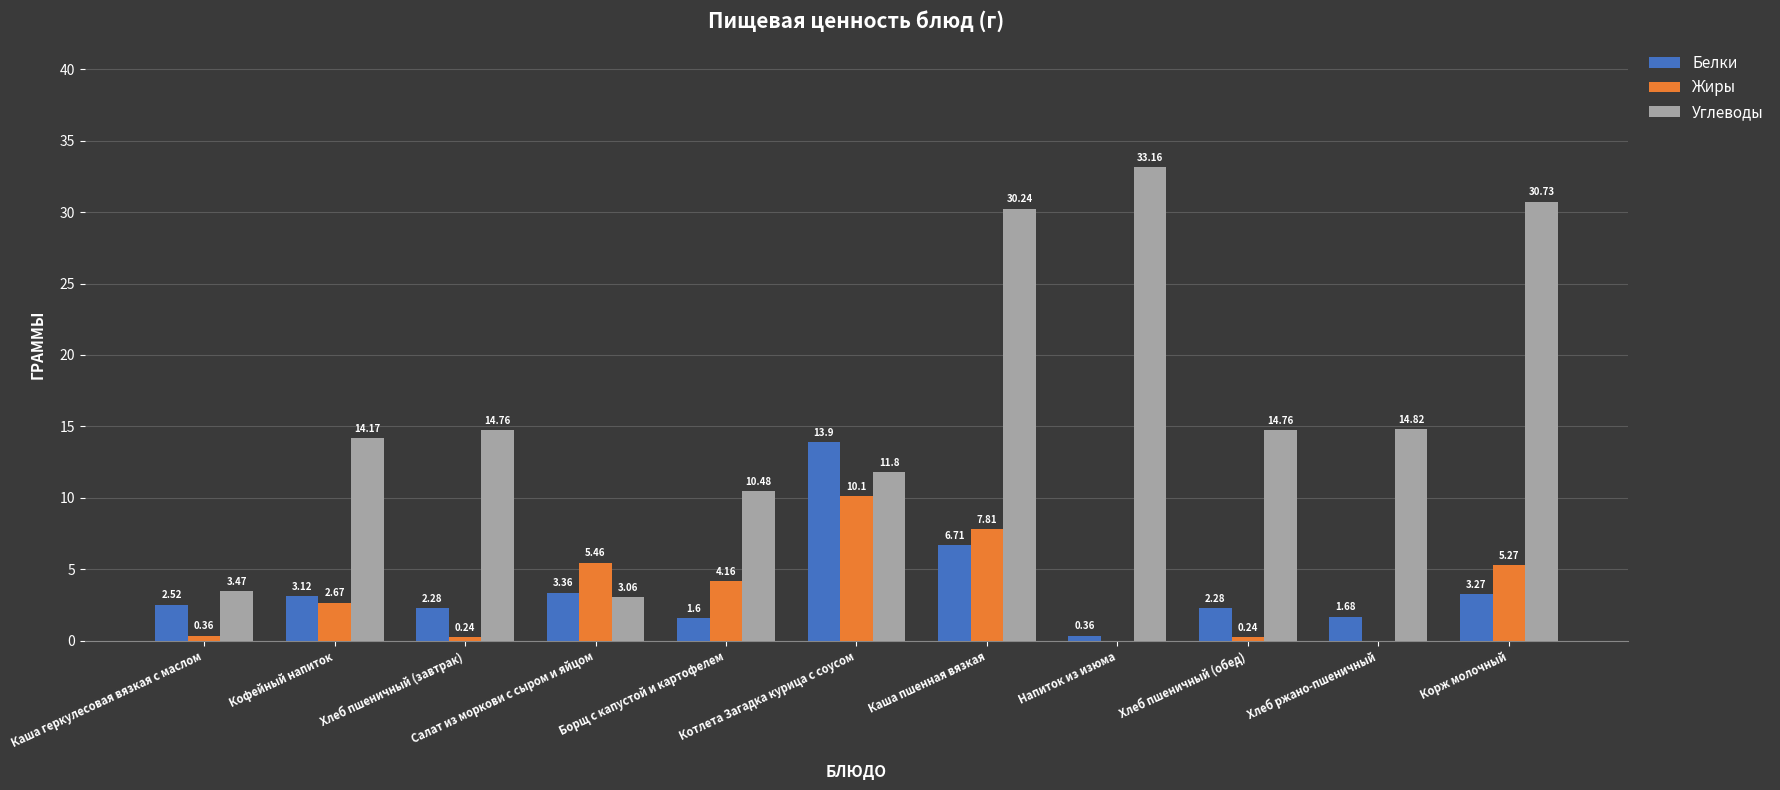

What is the sum of all Жиры values?

36.3